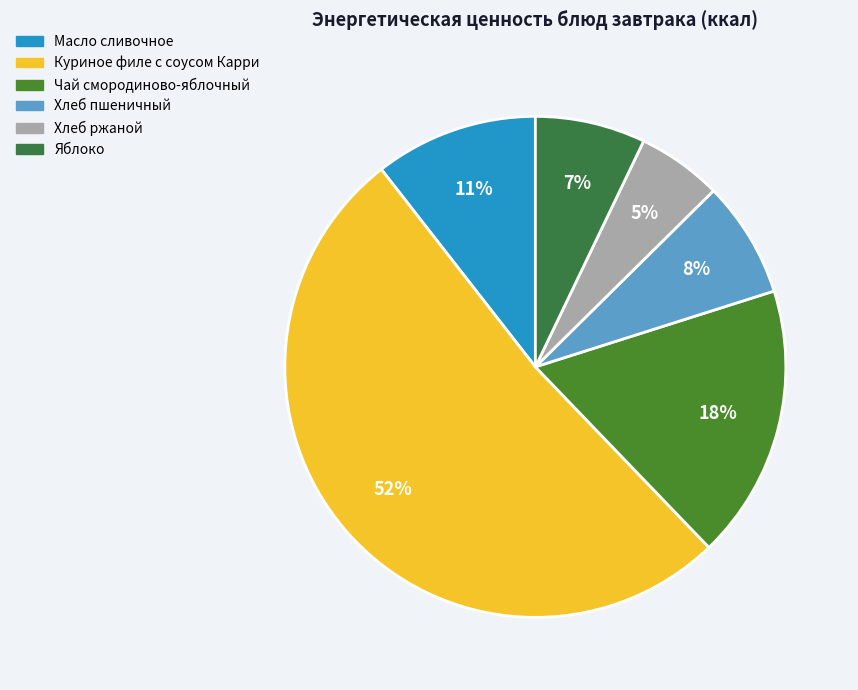

Combined, do Чай смородиново-яблочный and Хлеб пшеничный account for over 50%?

No